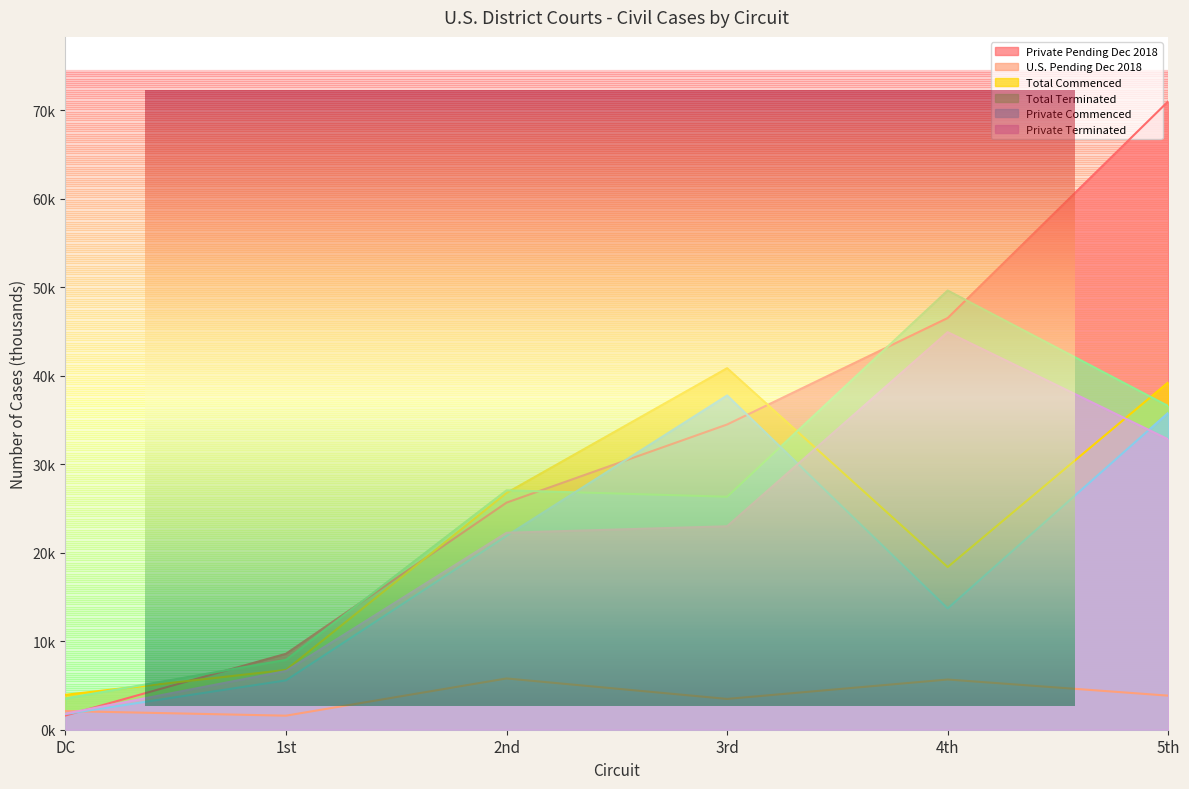

Reading left to right, list all the values displayed in this chart.

Private Pending Dec 2018: DC=1.6	1st=8.6	2nd=25.7	3rd=34.5	4th=46.5	5th=71.0
U.S. Pending Dec 2018: DC=2.1	1st=1.6	2nd=5.8	3rd=3.5	4th=5.7	5th=3.9
Total Commenced: DC=4.0	1st=6.8	2nd=26.8	3rd=40.9	4th=18.4	5th=39.3
Total Terminated: DC=3.5	1st=7.9	2nd=27.1	3rd=26.3	4th=49.6	5th=36.6
Private Commenced: DC=1.8	1st=5.6	2nd=21.9	3rd=37.8	4th=13.7	5th=35.8
Private Terminated: DC=1.8	1st=6.6	2nd=22.3	3rd=23.0	4th=44.9	5th=32.8